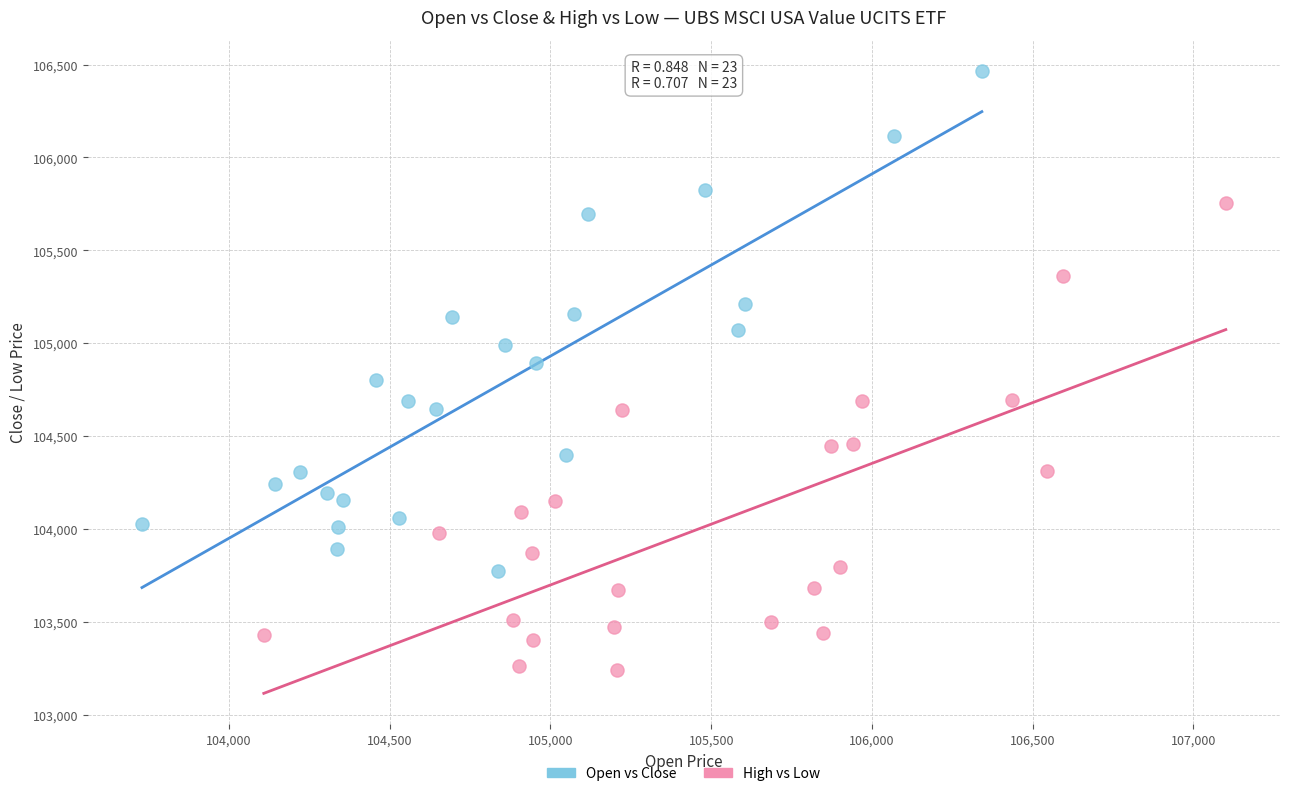

Which series reaches the minimum Y coordinate?

High vs Low